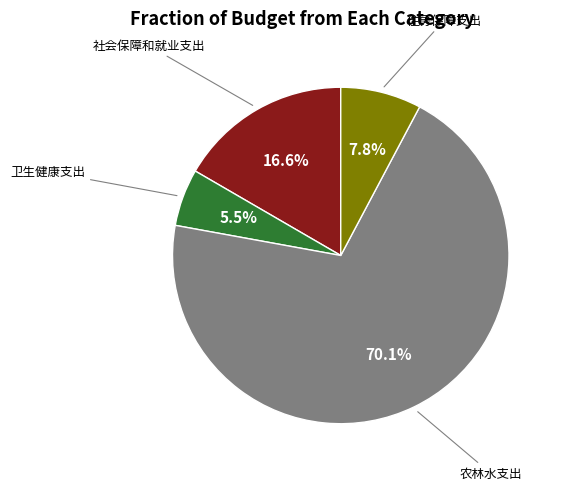

Combined, do 农林水支出 and 社会保障和就业支出 account for over 50%?

Yes